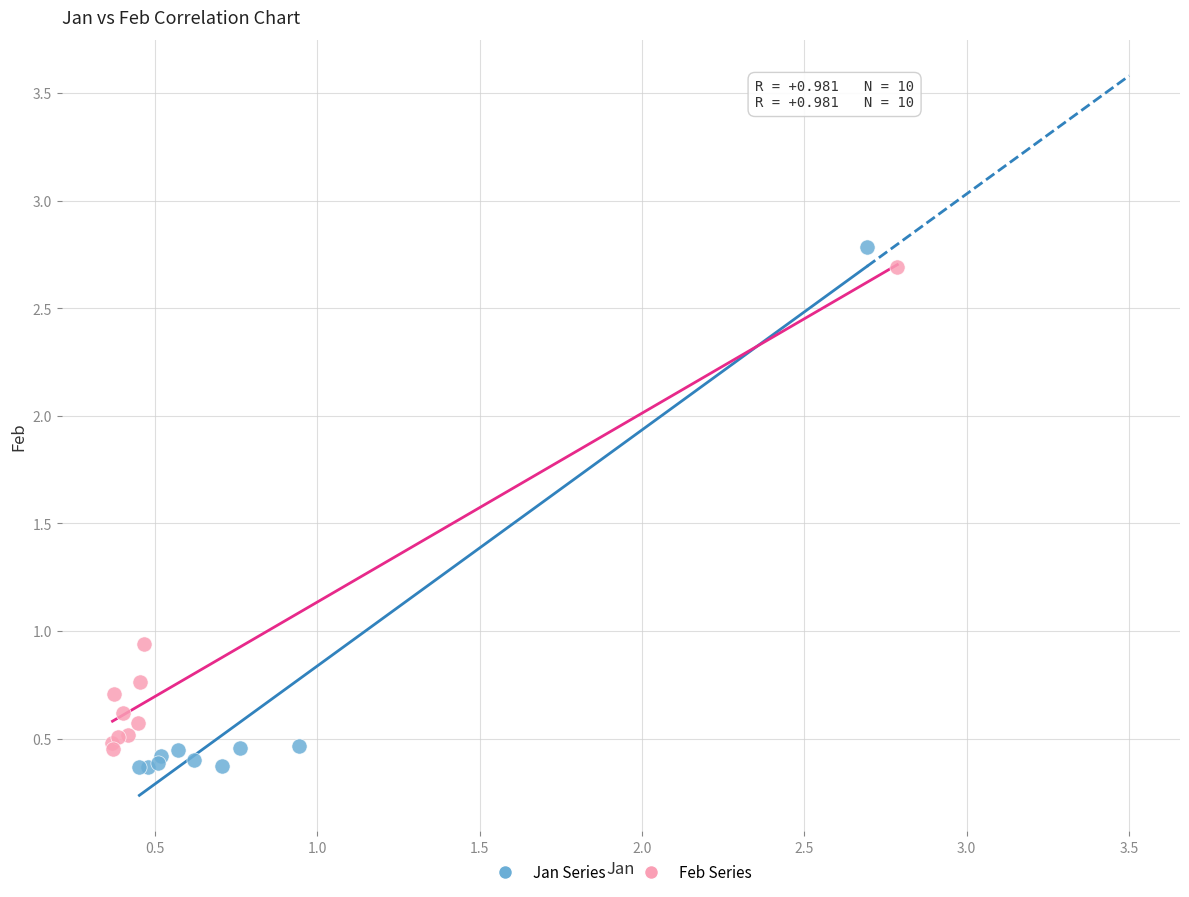

Which series reaches the minimum Y coordinate?

Jan Series